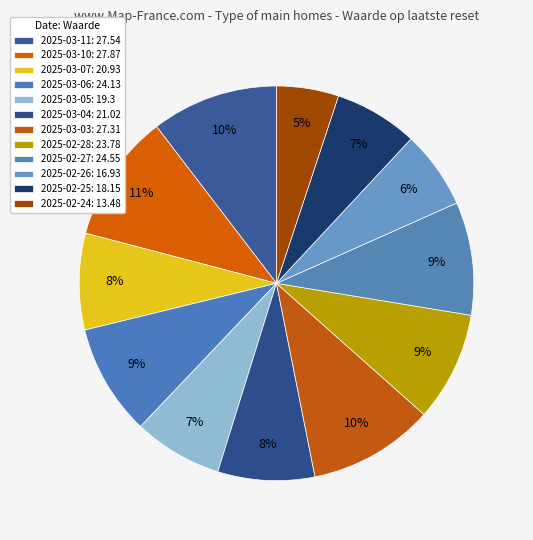

What is the total percentage of 2025-03-03 and 2025-03-11?

20.7%